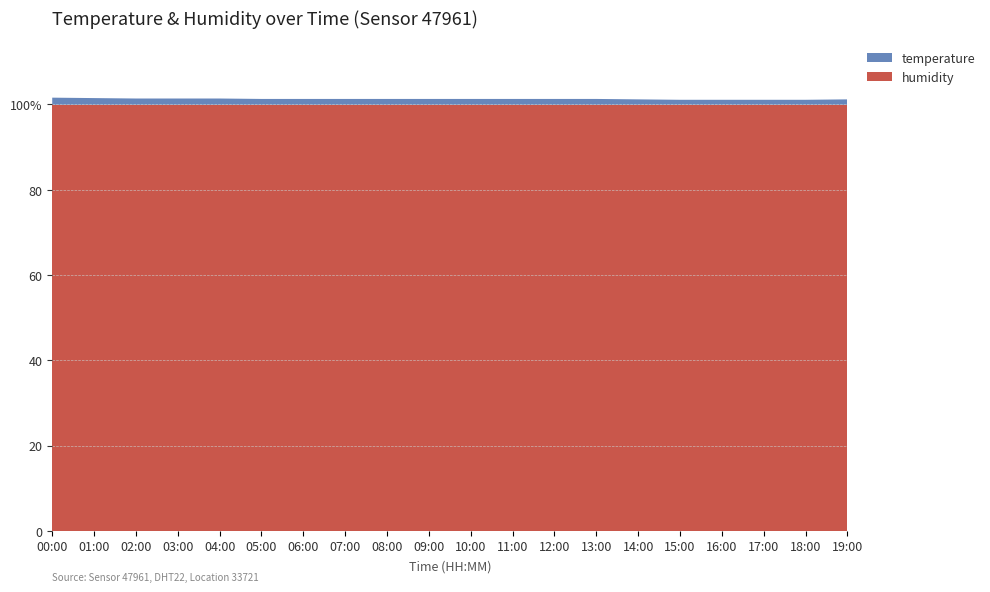

Reading left to right, extract all data points from this chart.

temperature: 1.7	1.6	1.5	1.5	1.5	1.4	1.4	1.4	1.4	1.4	1.4	1.4	1.4	1.4	1.3	1.2	1.2	1.2	1.2	1.3
humidity: 99.9	99.9	99.9	99.9	99.9	99.9	99.9	99.9	99.9	99.9	99.9	99.9	99.9	99.9	99.9	99.9	99.9	99.9	99.9	99.9